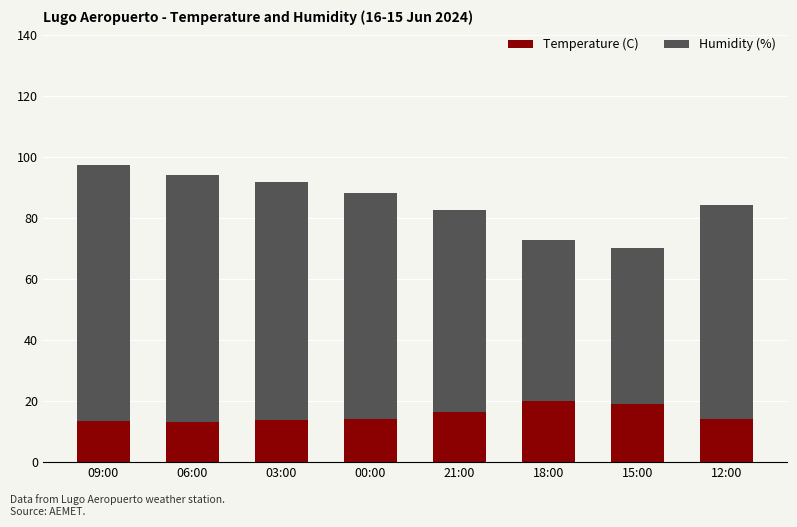

What is the average value of the Temperature (C) series?

15.6